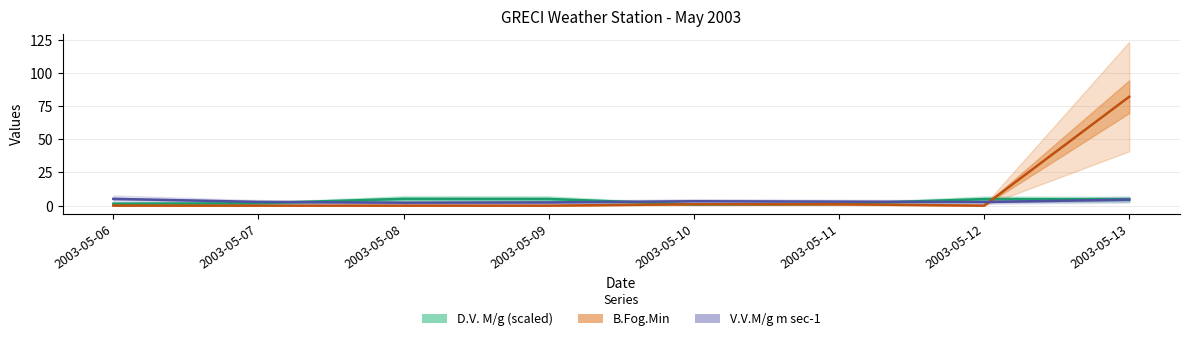

Which category has the lowest value across all series?

2003-05-06